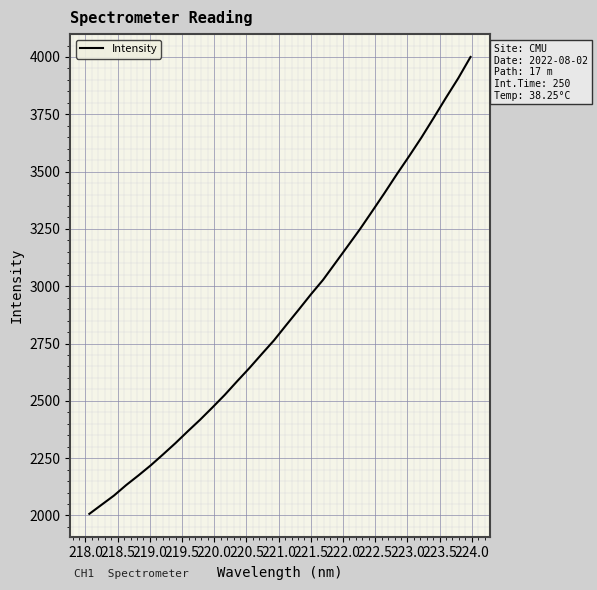

What is the minimum value shown in the chart?

2007.0